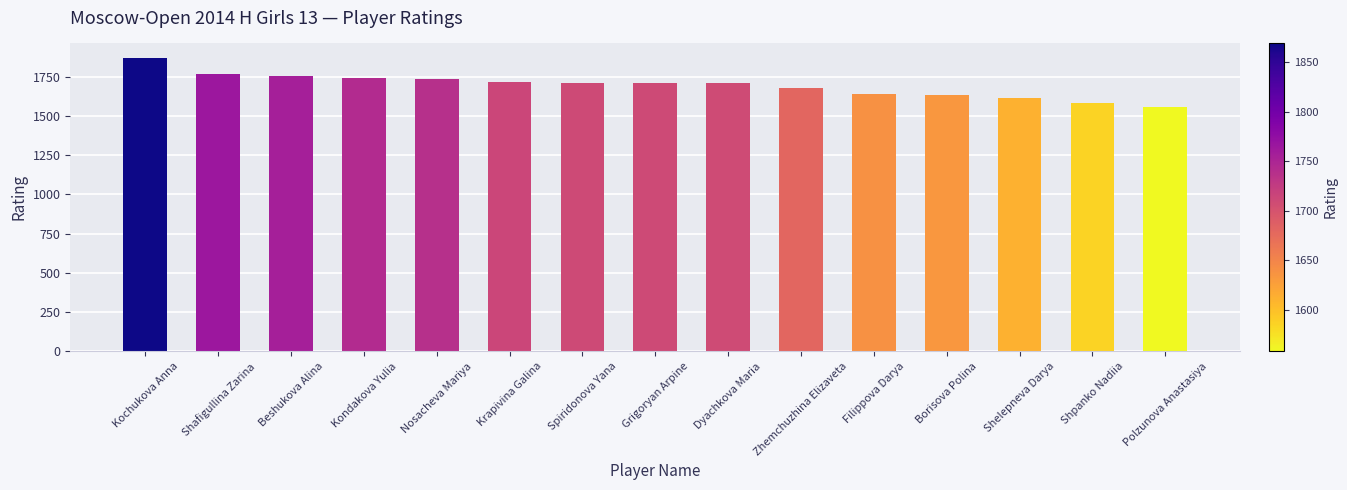

What is the sum of the values at Dyachkova Maria and Filippova Darya?

3348